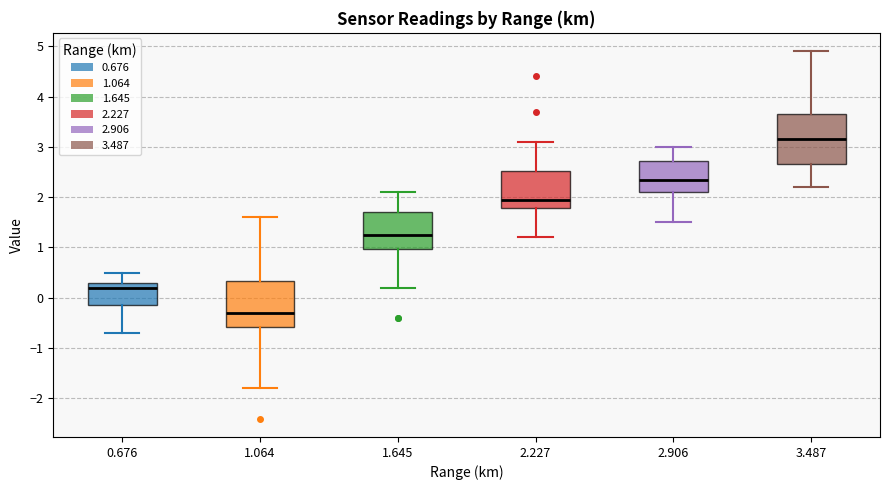

Which box's median line is the highest?

3.487